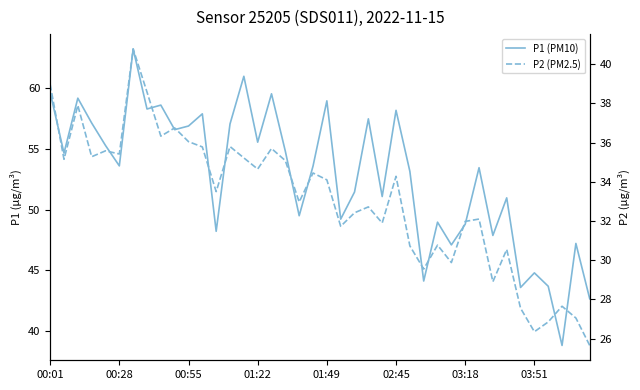

True or false: P1 (PM10) has a value of 67.3 at 03:51.

False